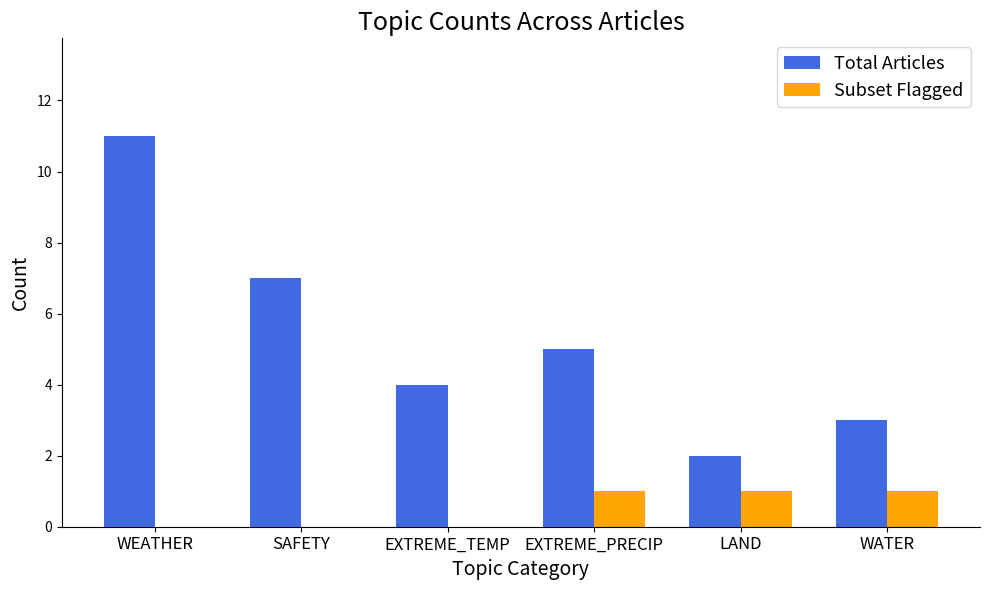

Which series has the widest spread of values?

Total Articles